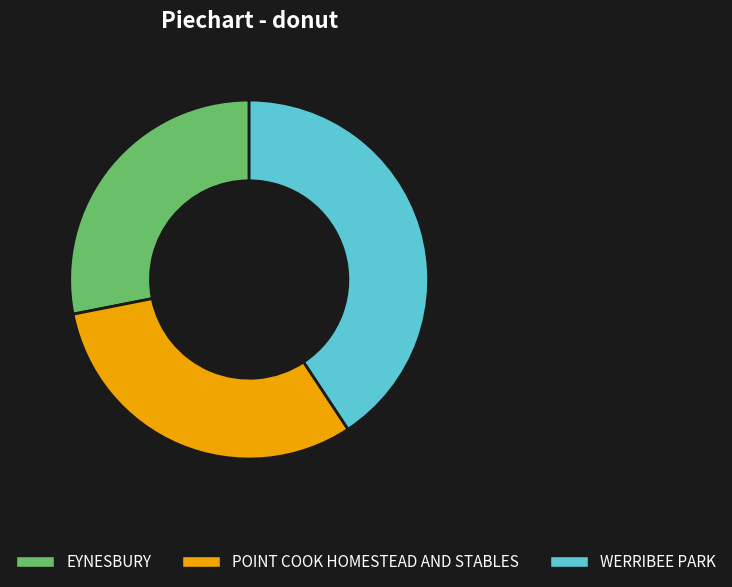

Does EYNESBURY represent more than half of the total?

No